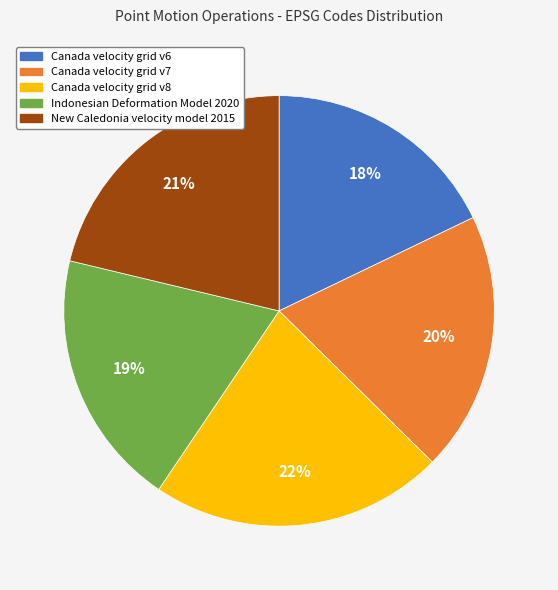

Combined, do Canada velocity grid v6 and Canada velocity grid v7 account for over 50%?

No